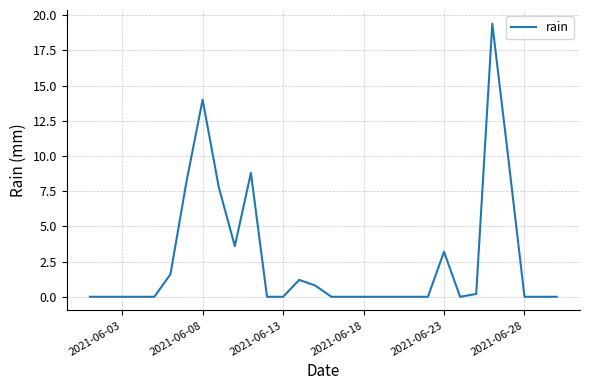

What is the greatest value displayed?

19.4